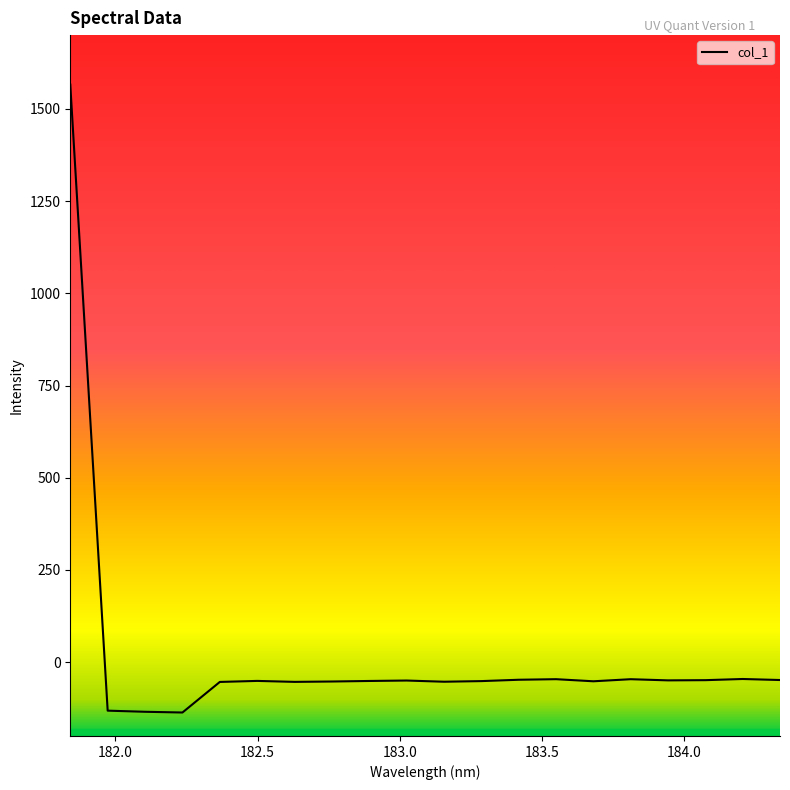

What is the difference between the maximum and minimum values?

1702.1